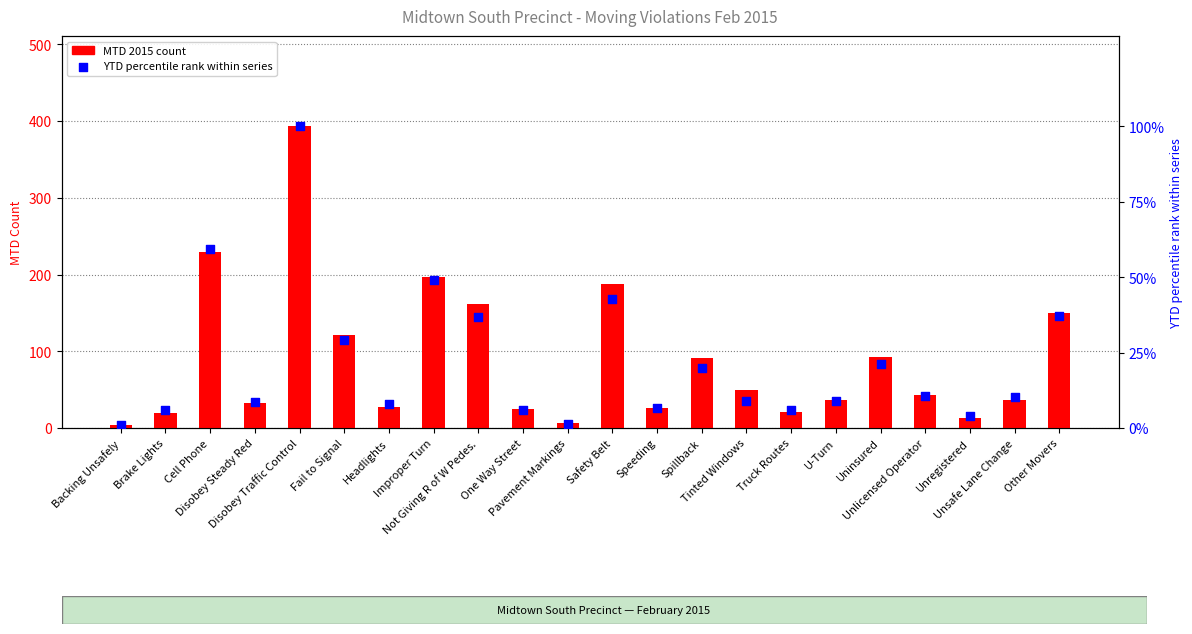

What is the total value across all series at Disobey Steady Red?

41.7